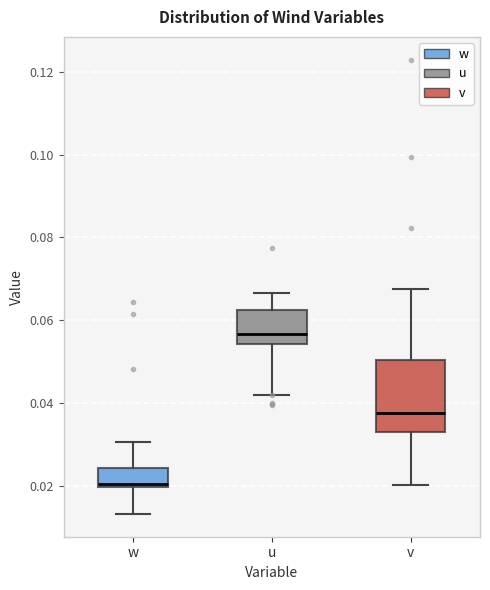

Where does the median line of the box for v sit on the y-axis? The values are not printed on the chart, so give them approximately, as read against the axis.

0.038